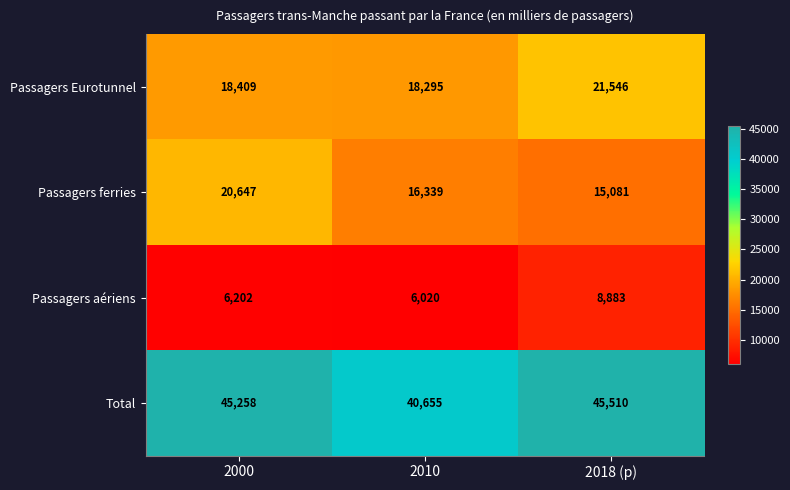

The value of Total at 2018 (p) is 79500. True or false?

False